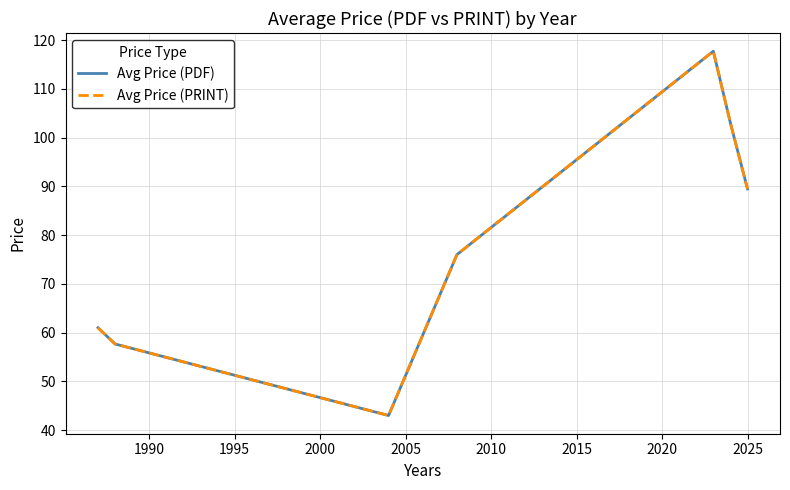

Is this an area chart (filled region under the line)?

No